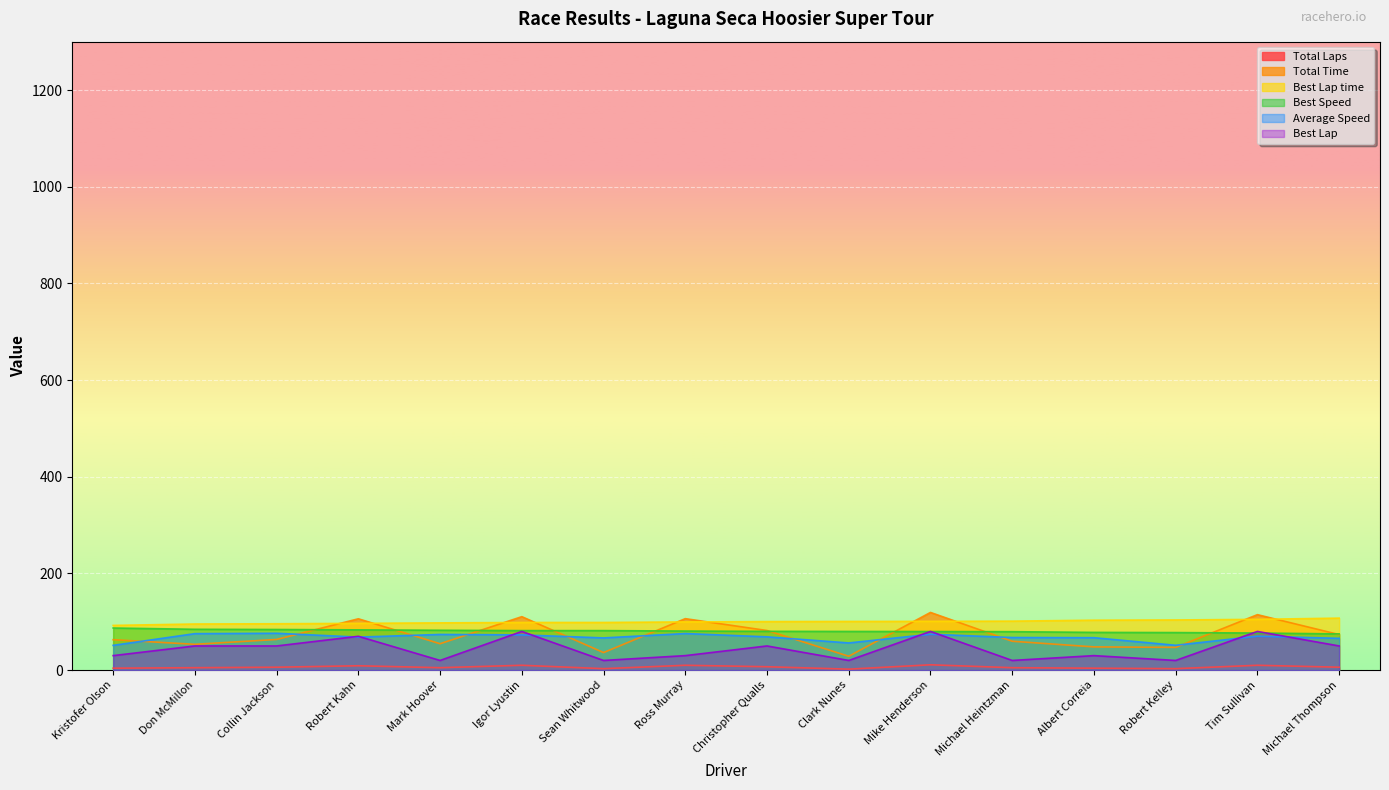

Between Sean Whitwood and Ross Murray, which series saw the biggest shift?

Total Time